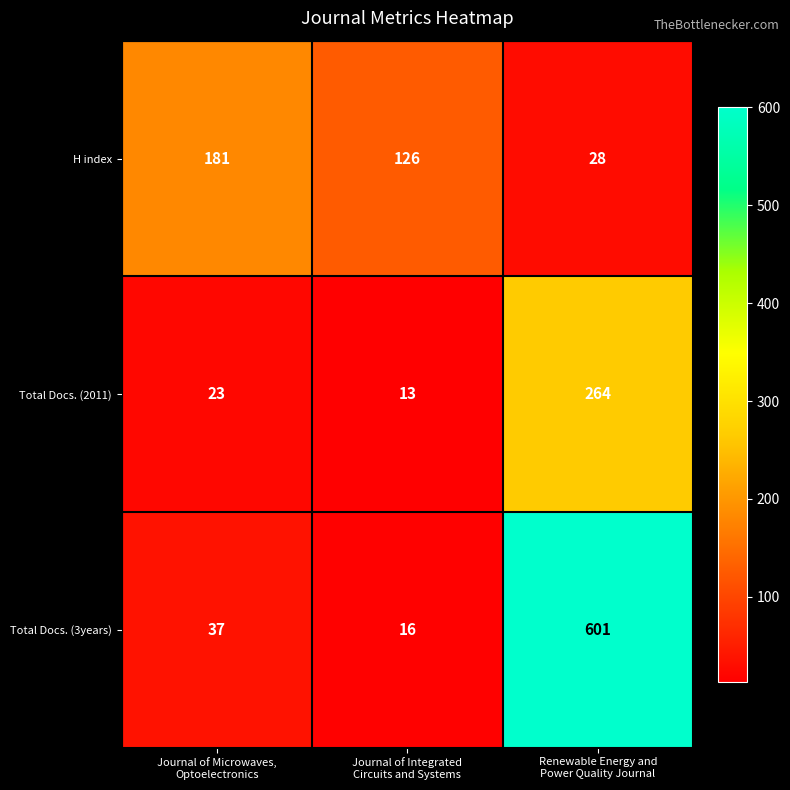

Which series has the widest spread of values?

Total Docs. (3years)